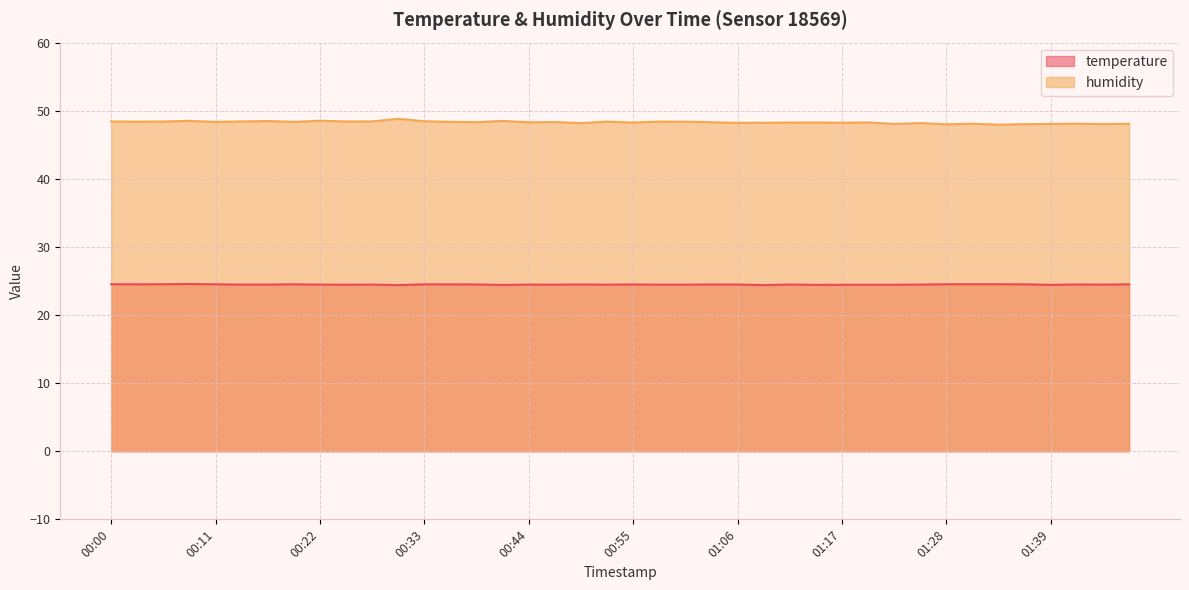

What is the difference between the maximum and second lowest values in the humidity series?

0.8